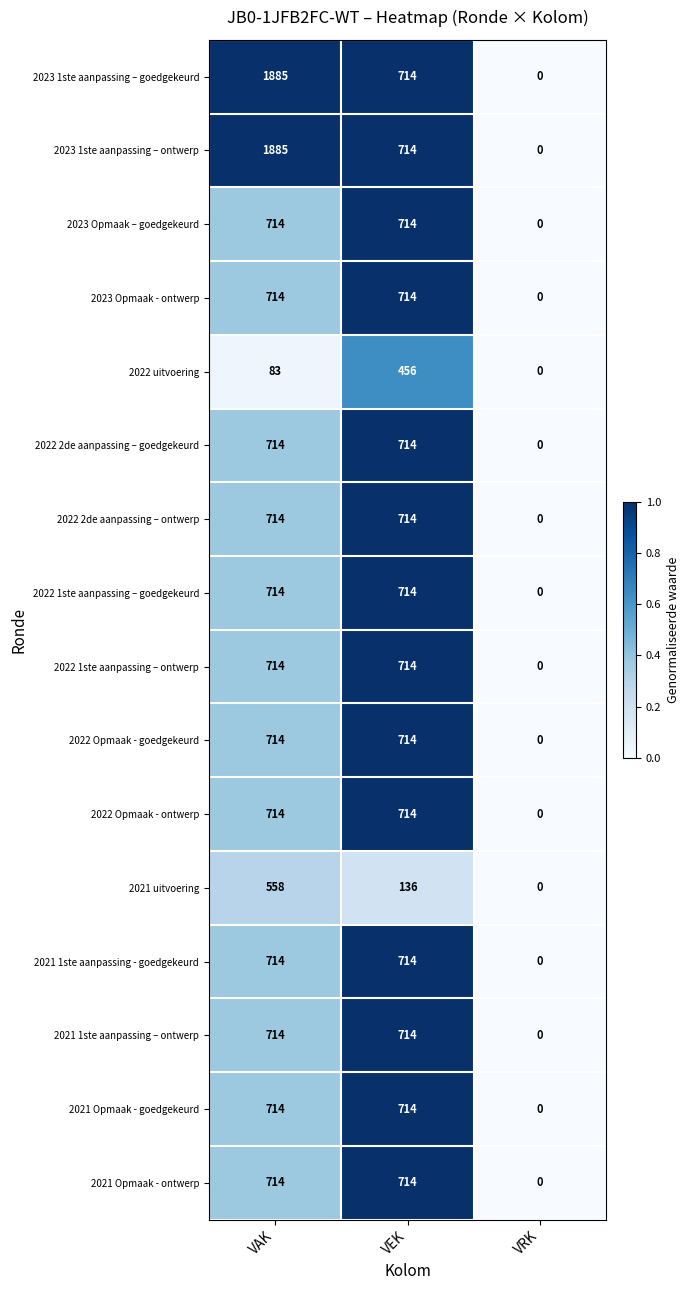

What is the difference between the highest and lowest values at VEK?

578